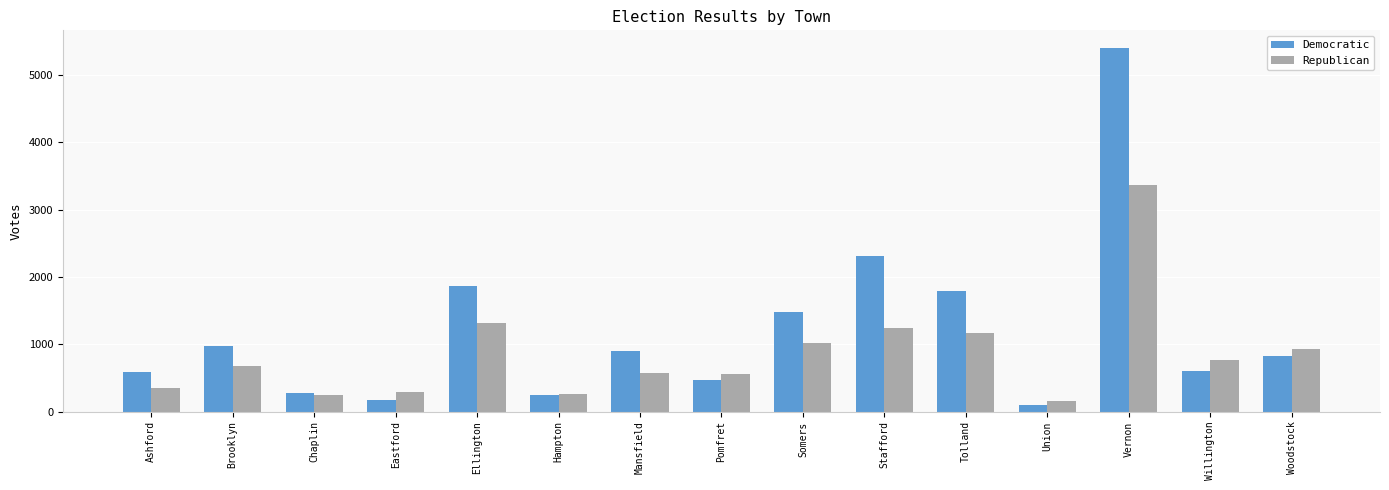

Read the Republican value at Somers.

1012